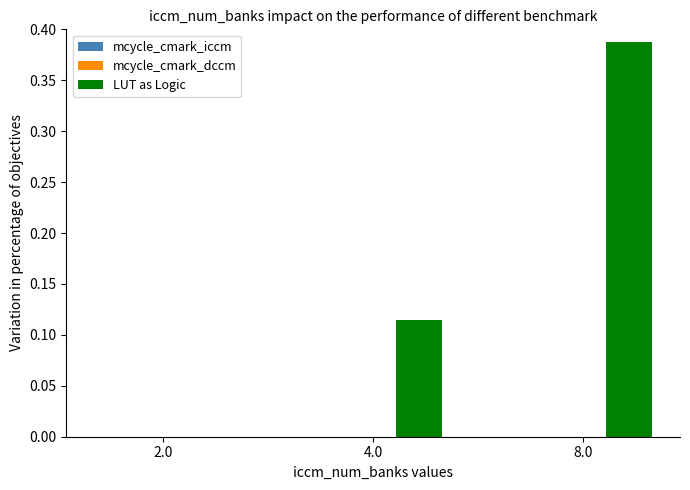

Which category has the highest value across all series?

8.0